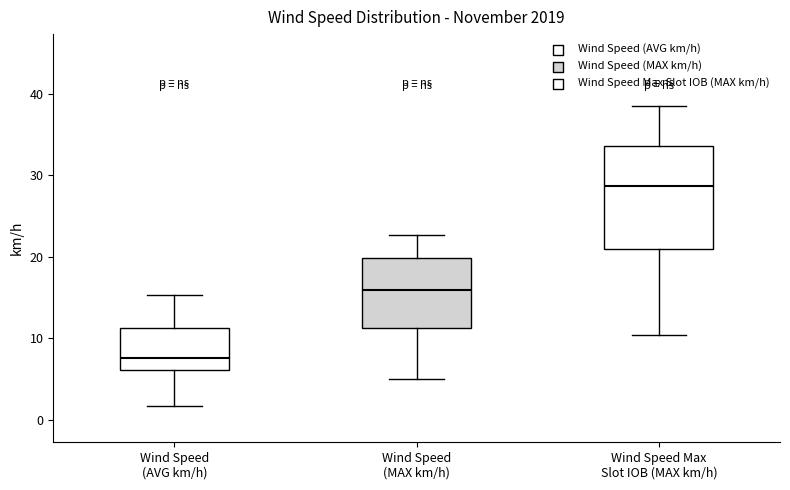

Reading left to right, transcribe this box plot: for each box, give where its median line is, the range the box spans, and where its two whiskers end, as read against the y-axis. The values are not printed on the chart, so give them approximately, as read against the axis.

Wind Speed (AVG km/h): median 8, box 6 to 11, whiskers 2 to 15
Wind Speed (MAX km/h): median 16, box 11 to 20, whiskers 5 to 23
Wind Speed Max Slot IOB (MAX km/h): median 29, box 21 to 34, whiskers 10 to 38